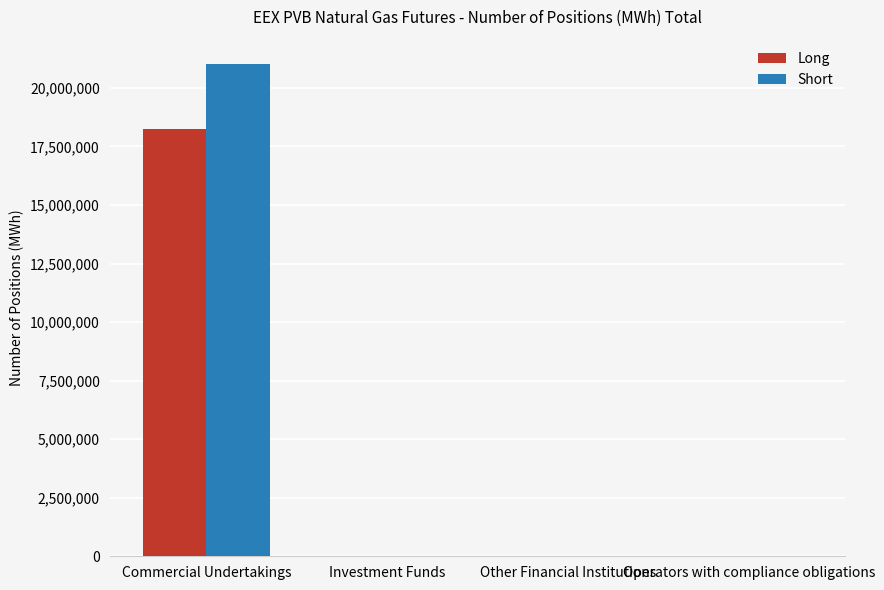

The Long series shows 18261800 at Commercial Undertakings. True or false?

True